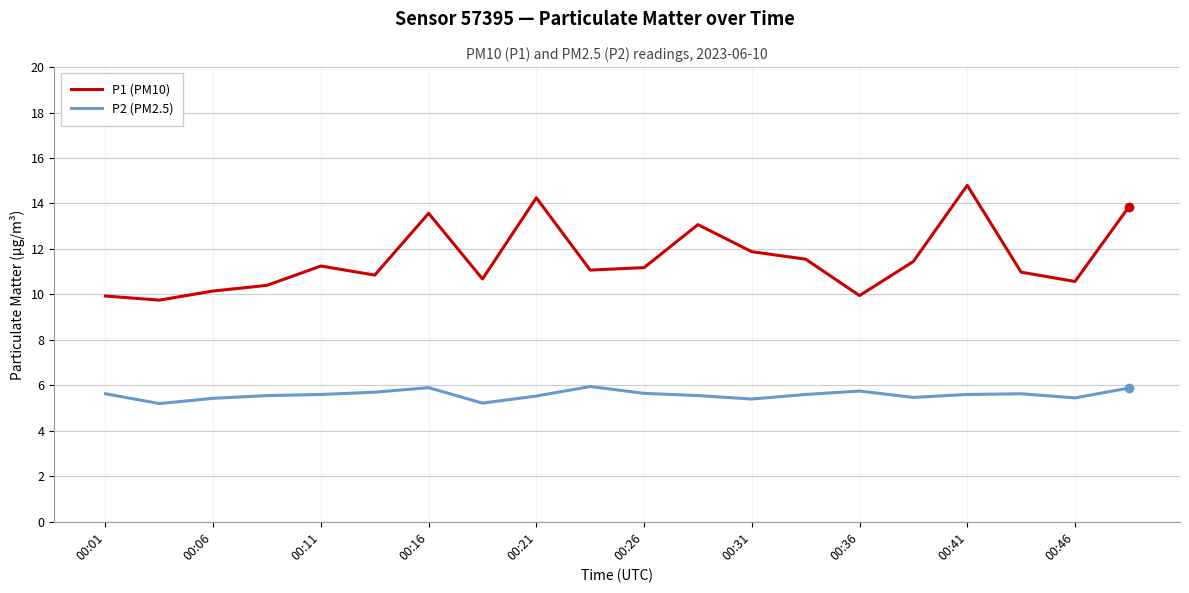

Which series has the largest range (max minus min)?

P1 (PM10)